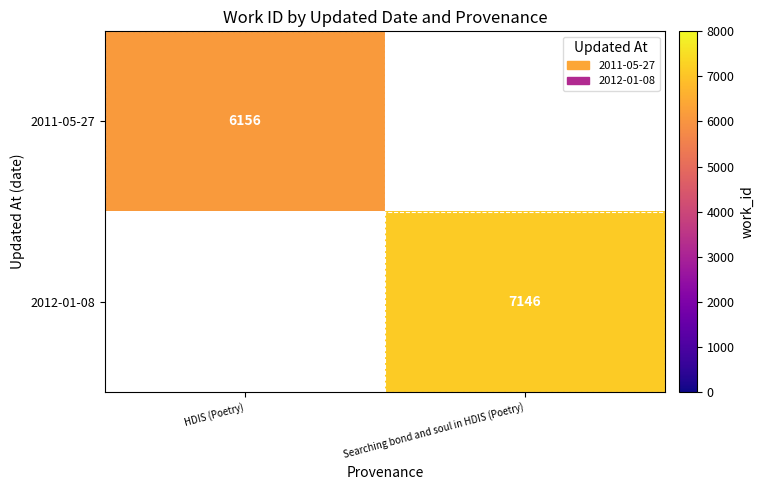

How many series are shown in this chart?

2